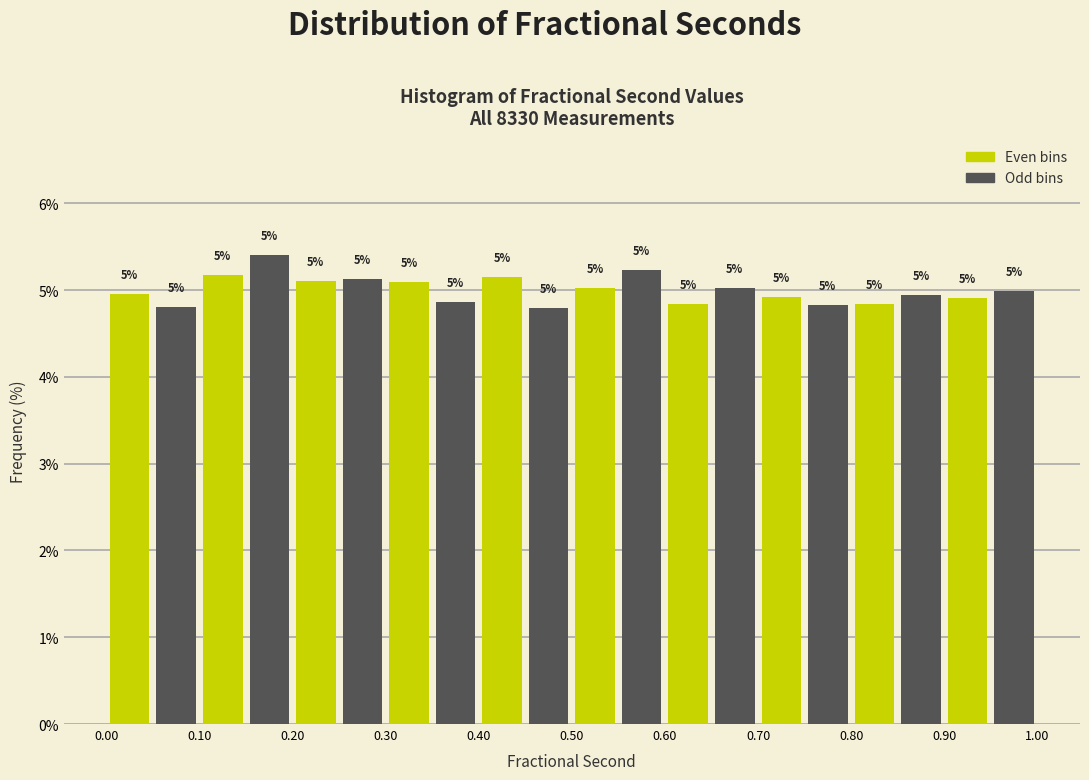

Over which range of the x-axis is the bar tallest?

0.15 to 0.20